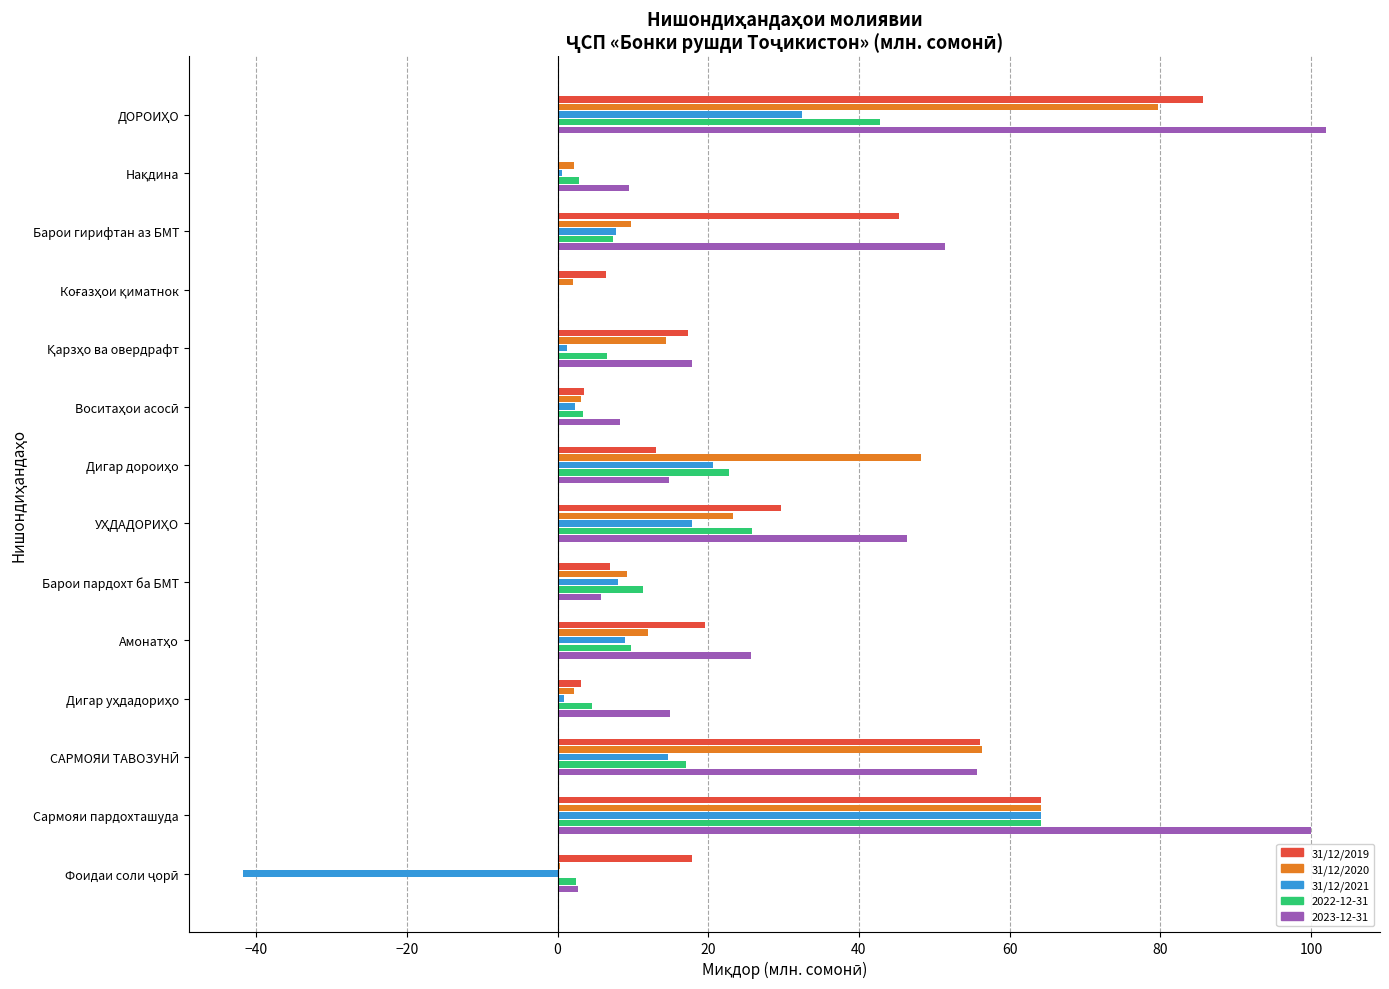

What is the sum of all 31/12/2020 values?

327.0